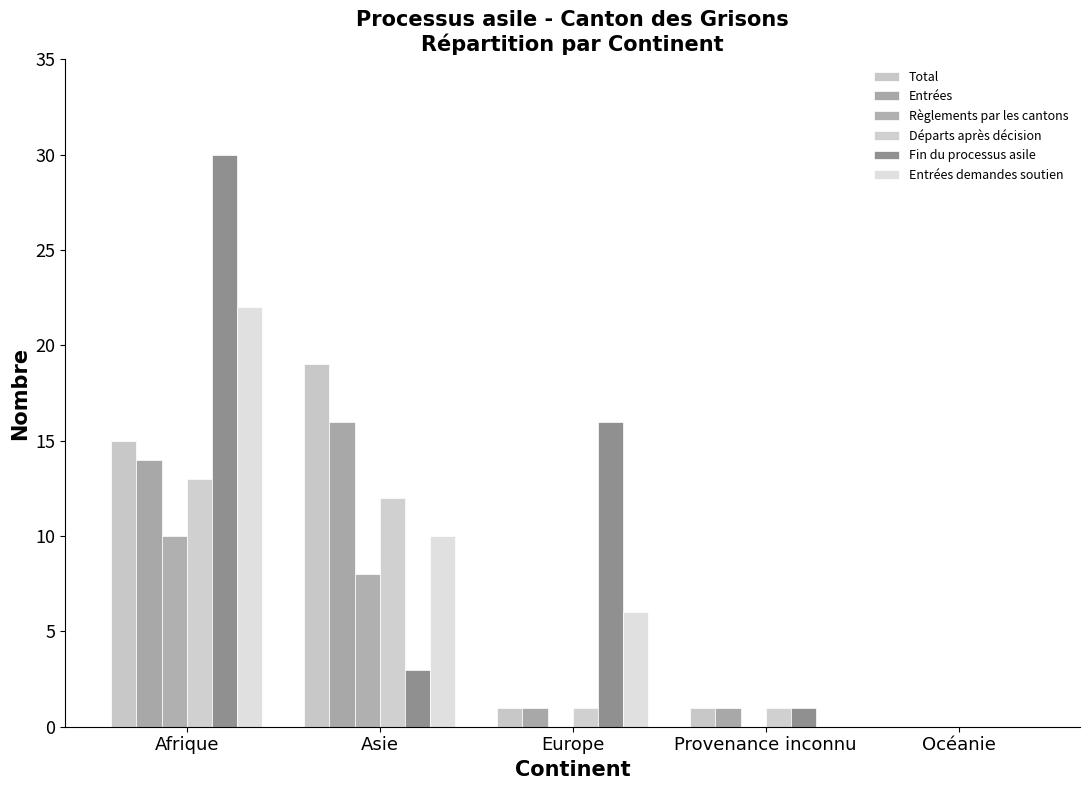

What is the average value of the Fin du processus asile series?

10